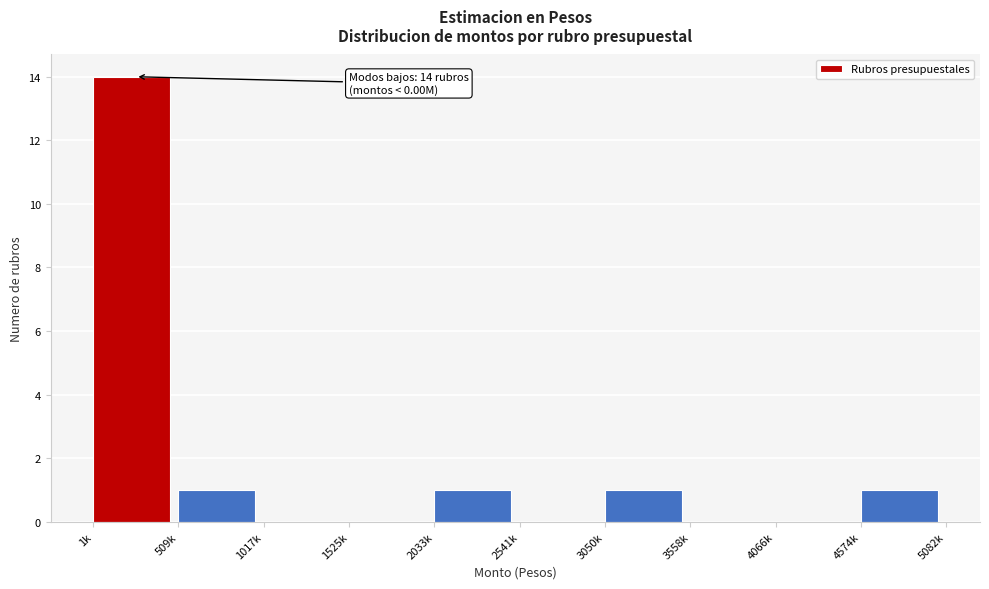

Reading right to left, extract all data points from this chart.

4574k=1	4066k=0	3558k=0	3050k=1	2541k=0	2033k=1	1525k=0	1017k=0	509k=1	1k=14